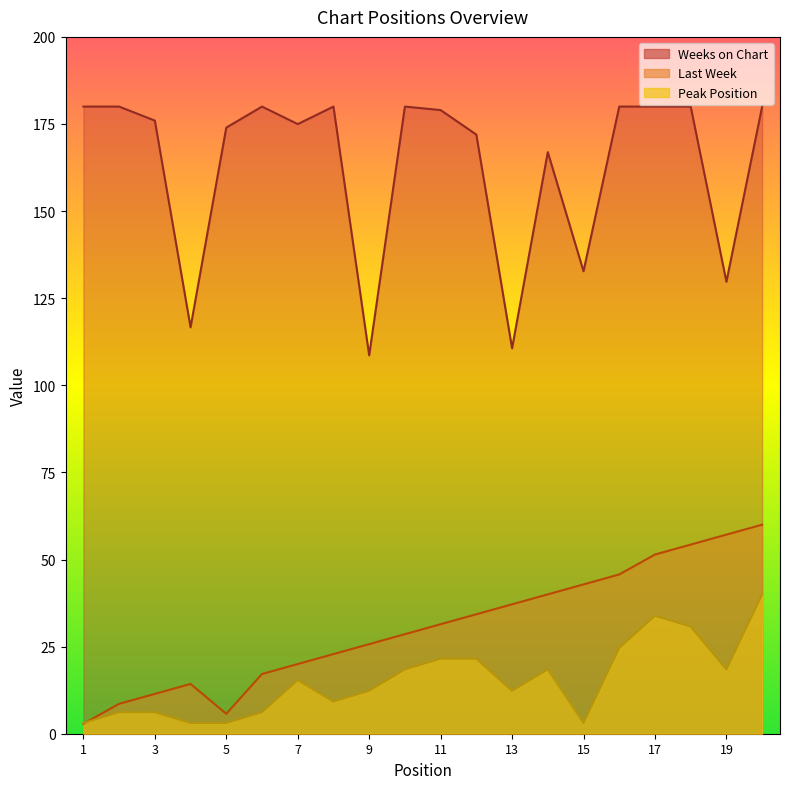

What is the total value across all series at 13?

160.1